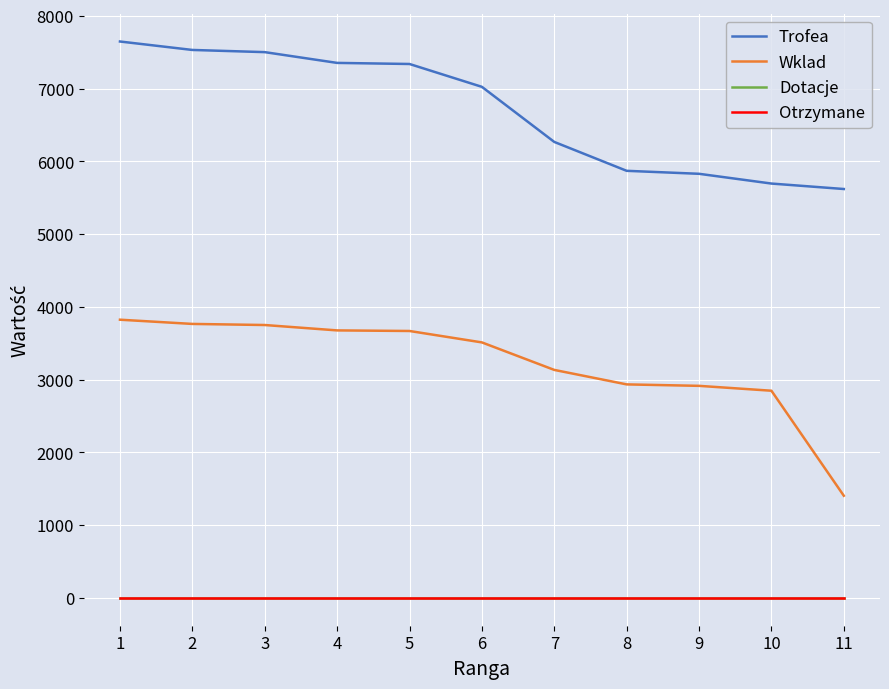

Is the value of Trofea at 9 greater than the value of Dotacje at 4?

Yes